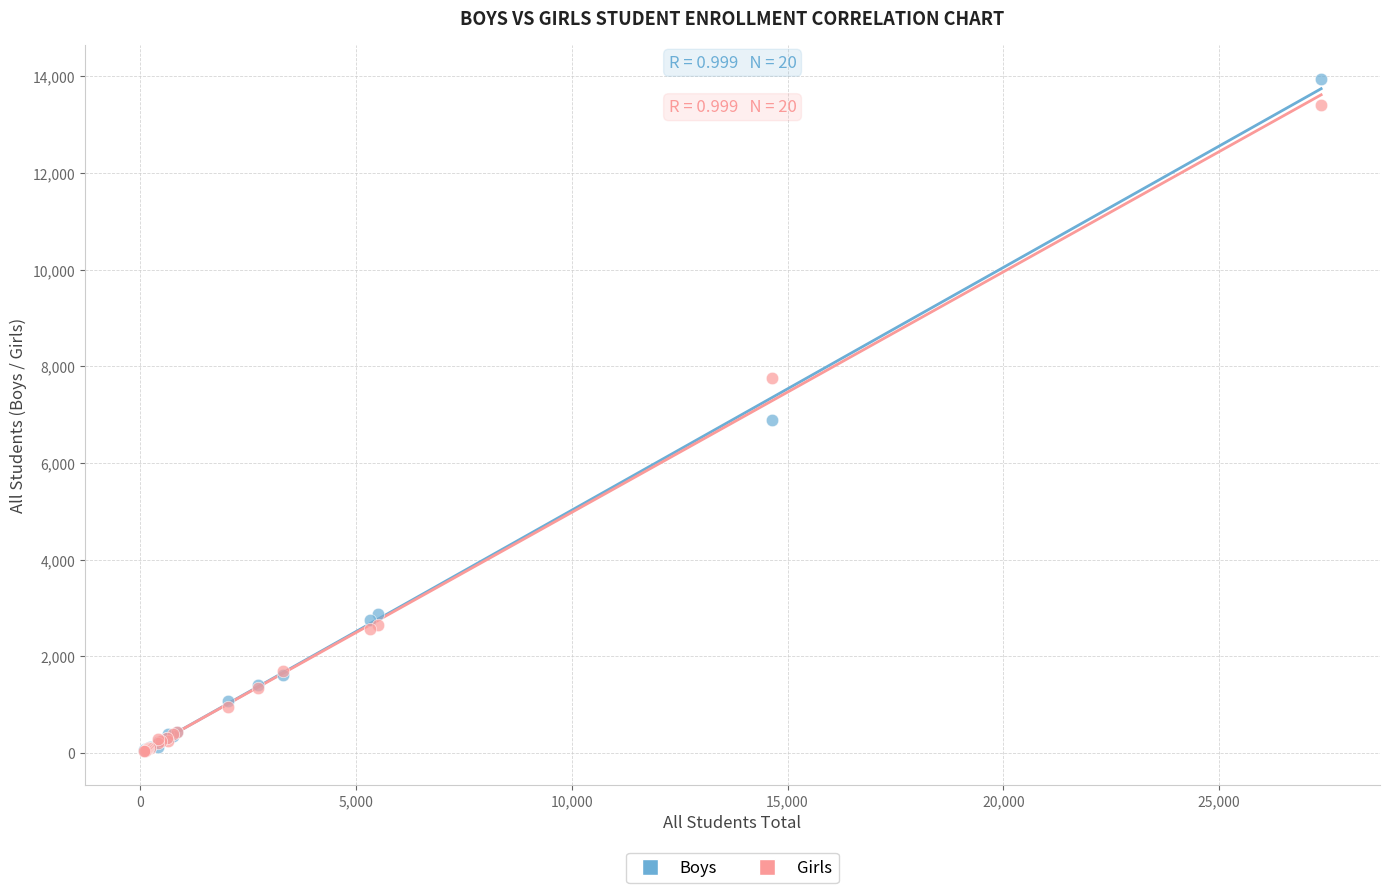

In the Girls series, what Y value is closest to 6721?

7752